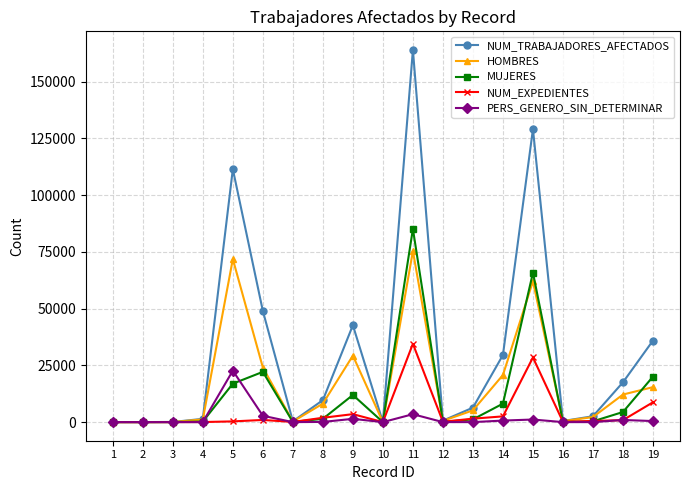

Between 6 and 7, which series saw the biggest shift?

NUM_TRABAJADORES_AFECTADOS